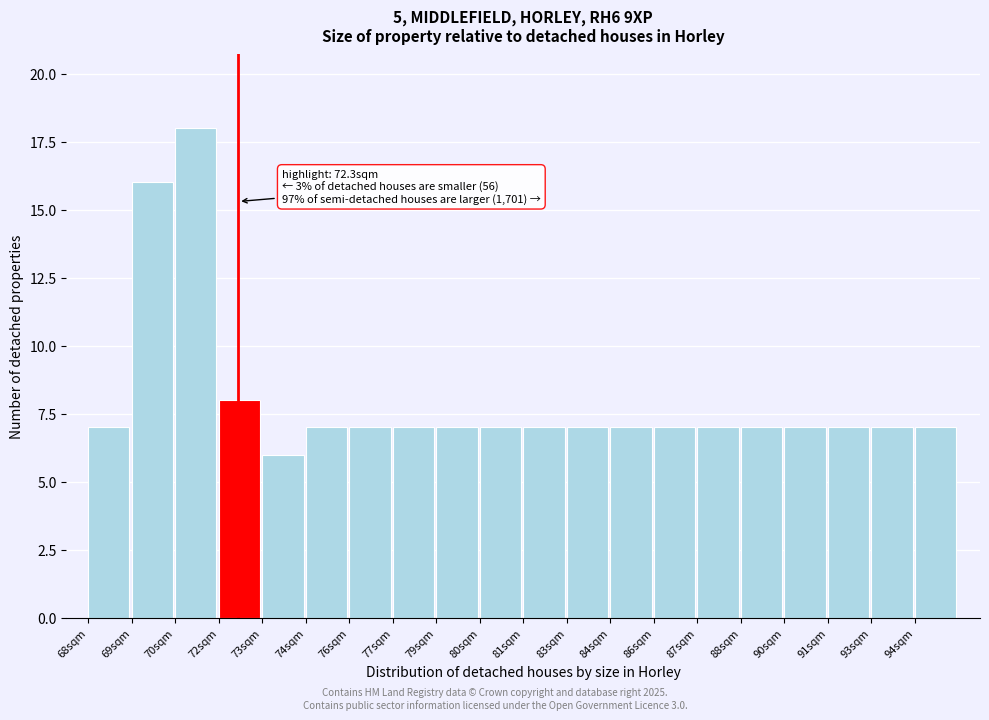

Reading right to left, what are all the values shown in this chart?

94sqm=7	93sqm=7	91sqm=7	90sqm=7	88sqm=7	87sqm=7	86sqm=7	84sqm=7	83sqm=7	81sqm=7	80sqm=7	79sqm=7	77sqm=7	76sqm=7	74sqm=7	73sqm=6	72sqm=8	70sqm=18	69sqm=16	68sqm=7